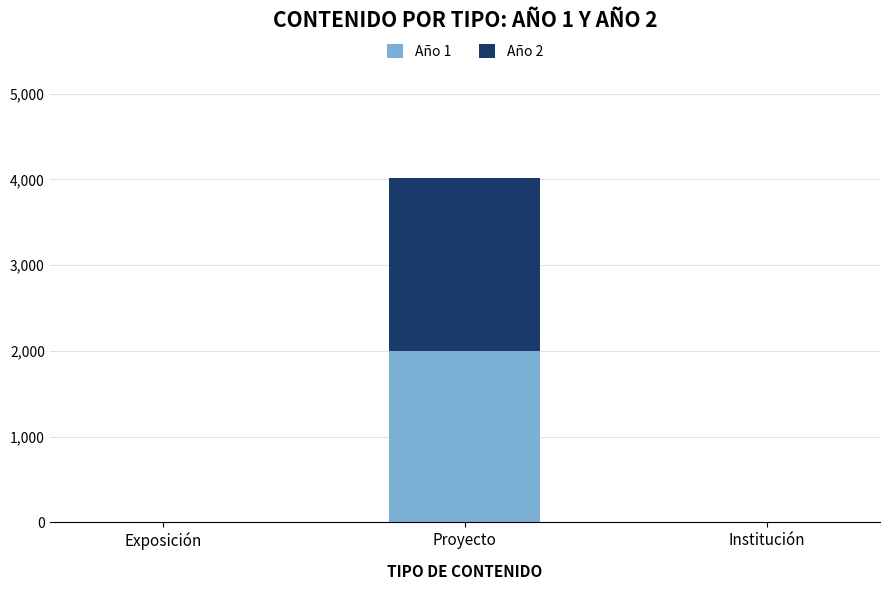

At which label does Año 1 reach its peak?

Proyecto